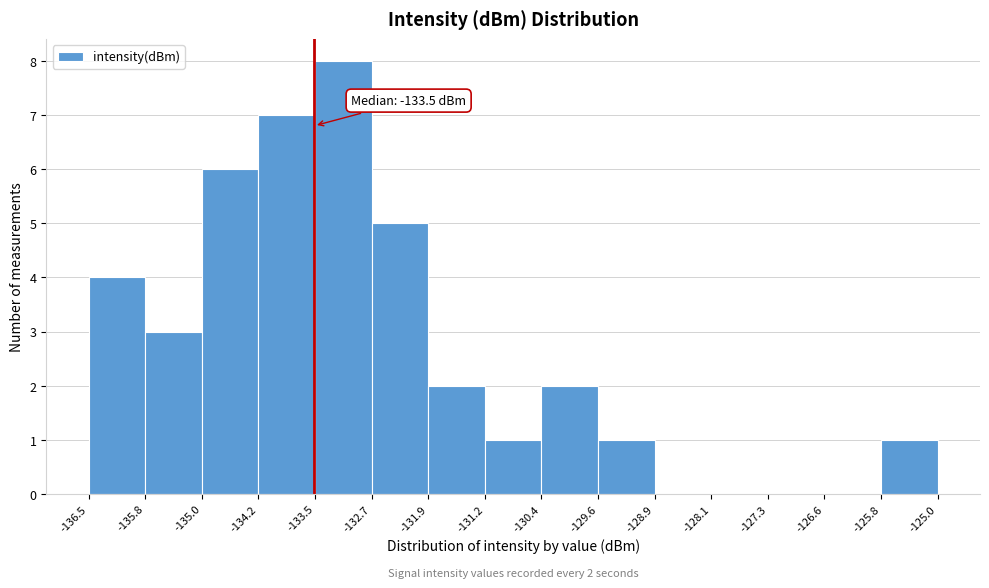

Over which range of the x-axis is the bar tallest?

-133.5 to -132.7